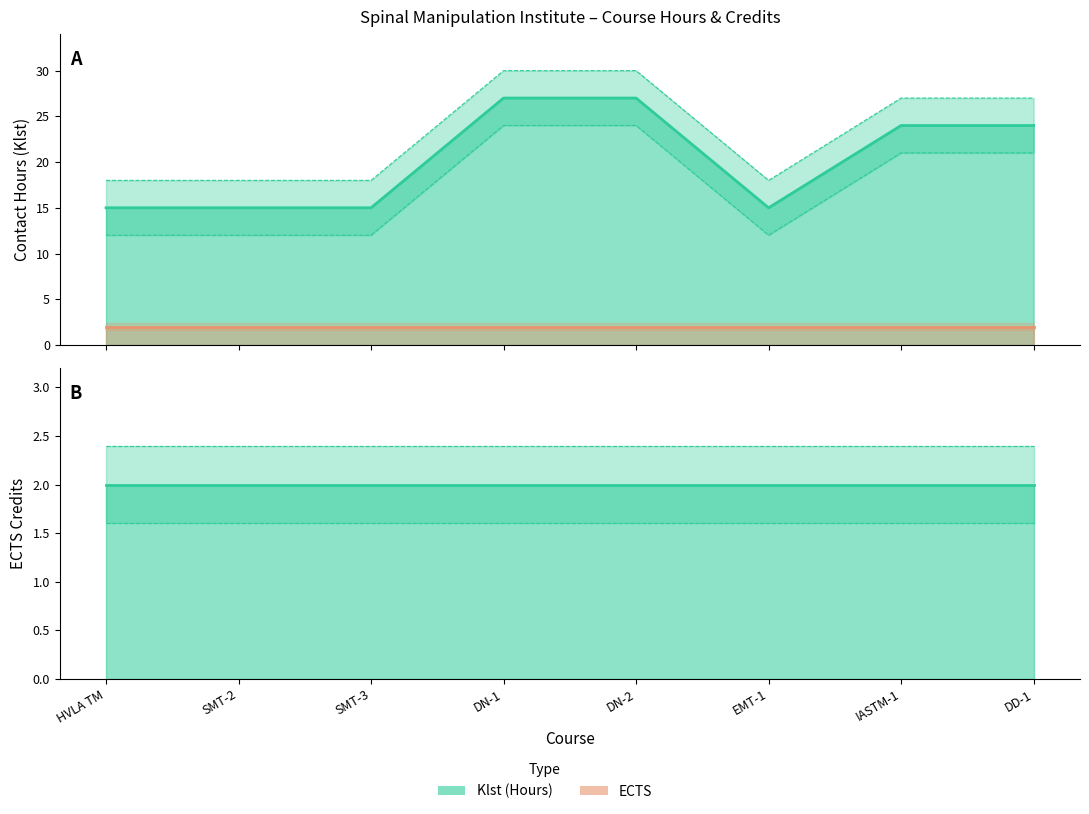

Reading right to left, transcribe all the data shown in this chart.

Klst (Hours): DD-1=24	IASTM-1=24	EMT-1=15	DN-2=27	DN-1=27	SMT-3=15	SMT-2=15	HVLA TM=15
ECTS: DD-1=2	IASTM-1=2	EMT-1=2	DN-2=2	DN-1=2	SMT-3=2	SMT-2=2	HVLA TM=2